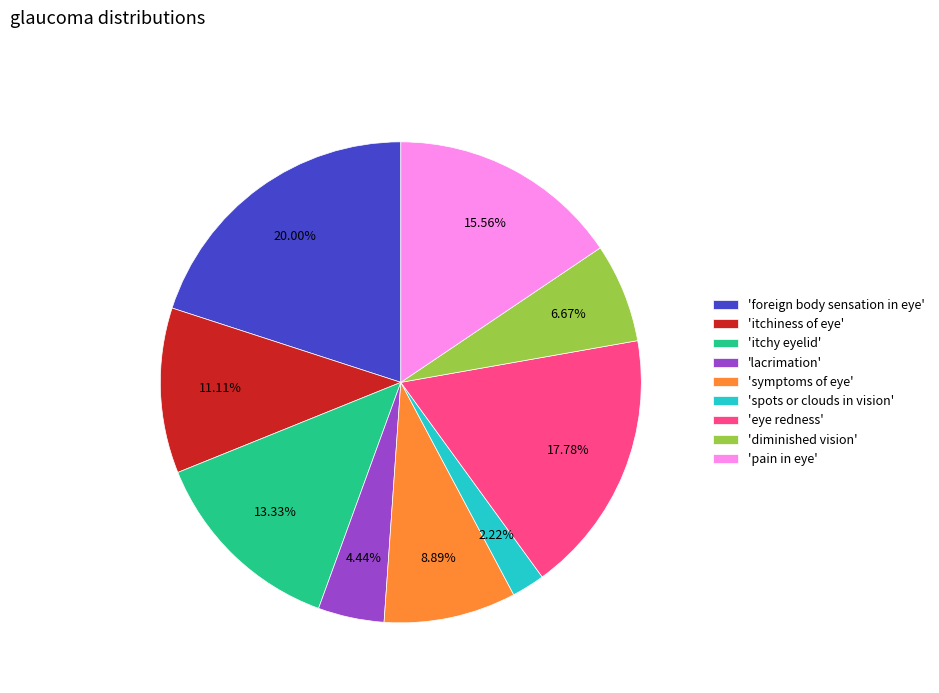

Count the number of slices in the pie.

9